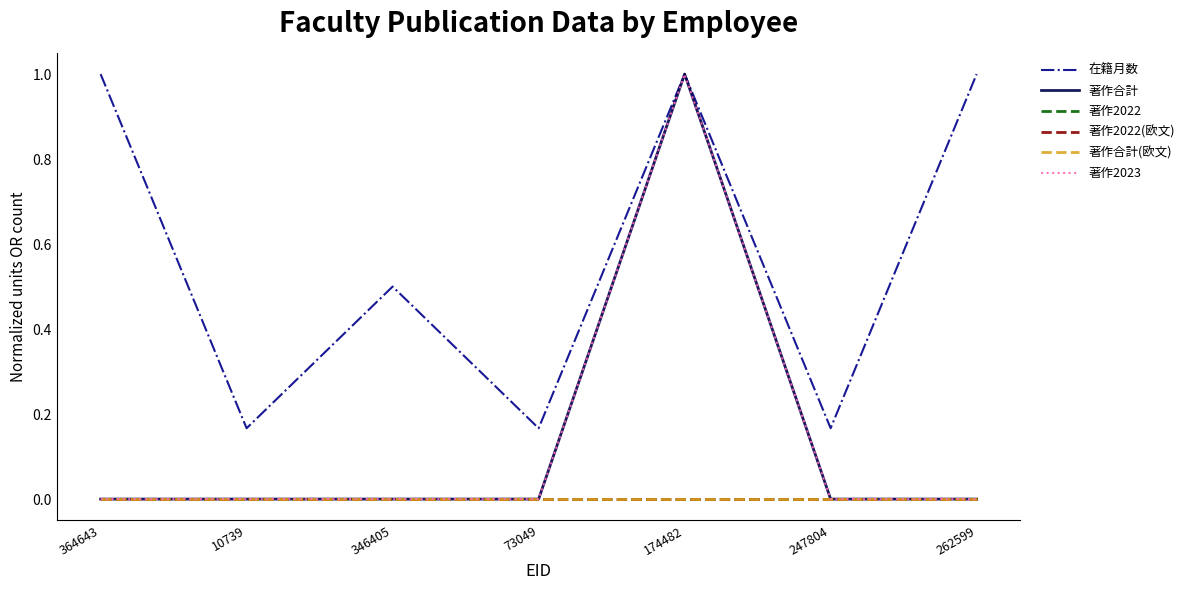

Is this an area chart (filled region under the line)?

No